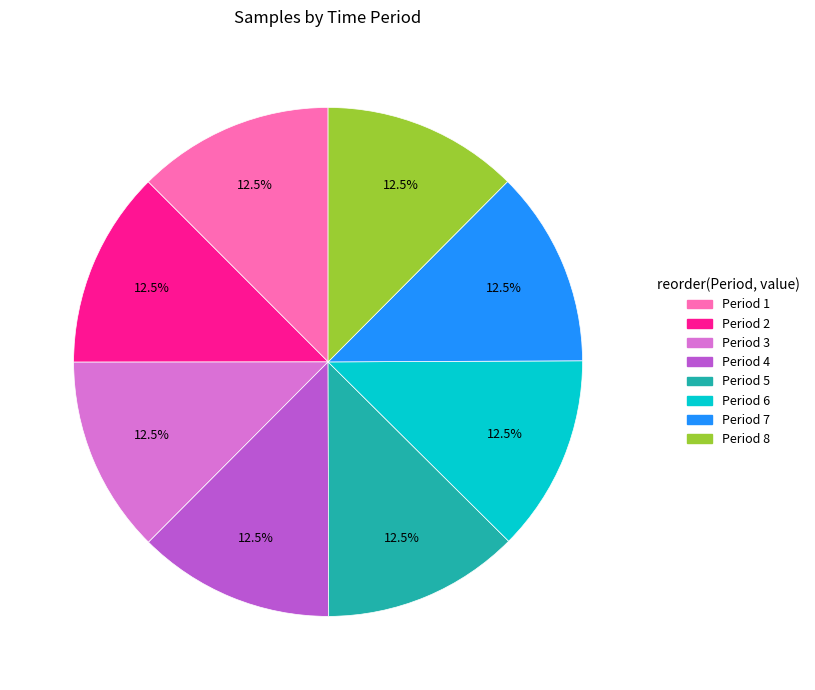

Is there any slice that represents more than half of the pie?

No